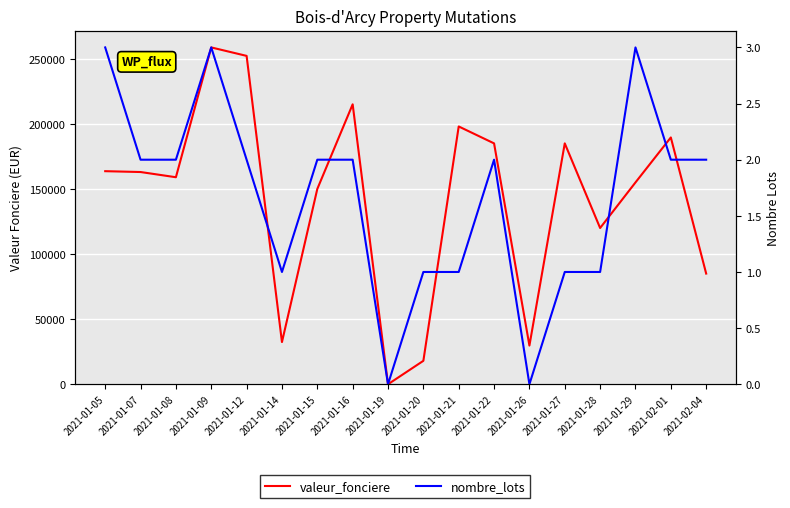

Count the number of categories in the chart.

18